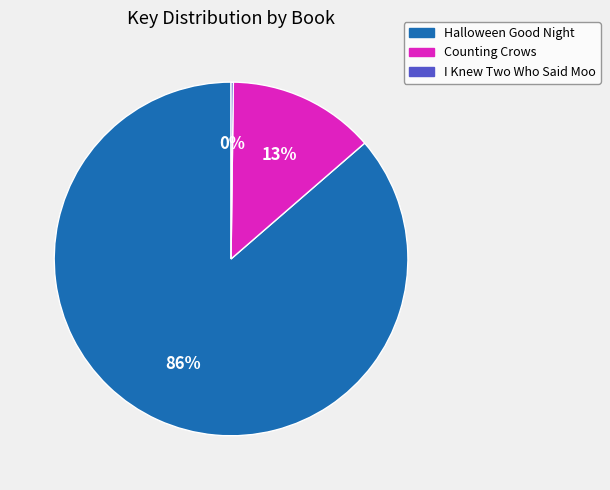

Is the sum of Counting Crows and Halloween Good Night greater than half?

Yes